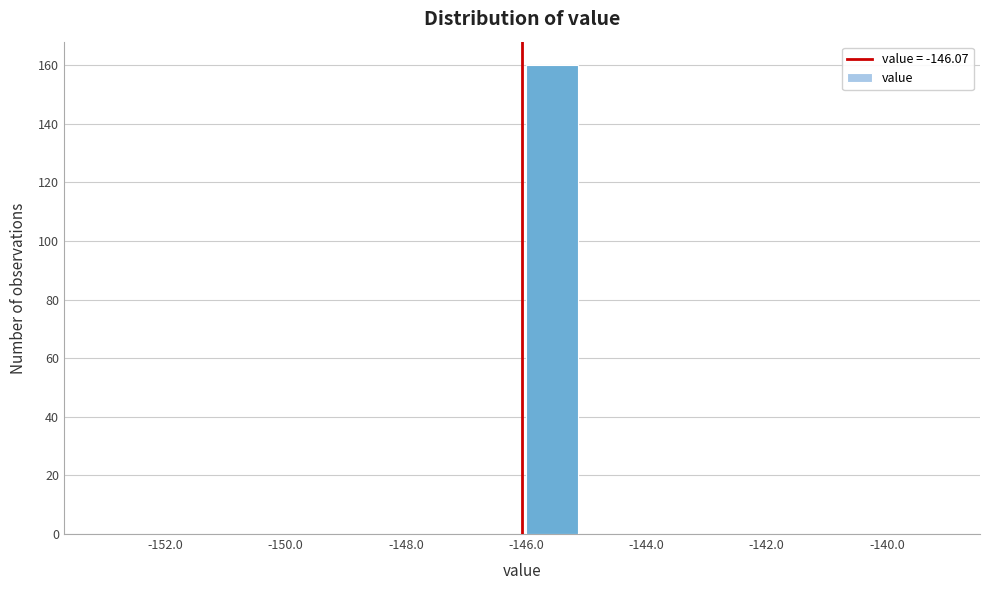

Reading left to right, transcribe this chart: for each bar, give the range it covers on the x-axis and its height. Neither the bar edges nor the heights are printed on the chart, so give them approximately, as read against the axes.

-153 to -152: 0
-152 to -151: 0
-151 to -150: 0
-150 to -149: 0
-149 to -148: 0
-148 to -147: 0
-147 to -146: 0
-146 to -145: 160
-145 to -144: 0
-144 to -143: 0
-143 to -142: 0
-142 to -141: 0
-141 to -140: 0
-140 to -139: 0